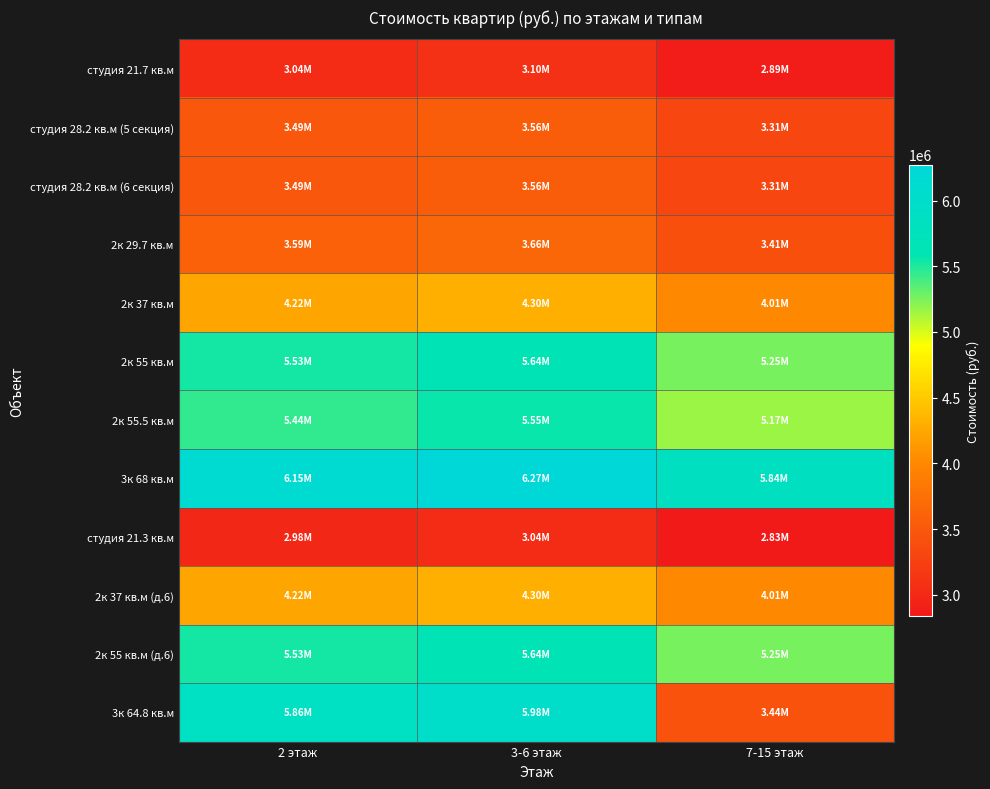

Rank the series at 7-15 этаж from lowest to highest value.

студия 21.3 кв.м, студия 21.7 кв.м, студия 28.2 кв.м (5 секция), студия 28.2 кв.м (6 секция), 2к 29.7 кв.м, 3к 64.8 кв.м, 2к 37 кв.м, 2к 37 кв.м (д.6), 2к 55.5 кв.м, 2к 55 кв.м, 2к 55 кв.м (д.6), 3к 68 кв.м